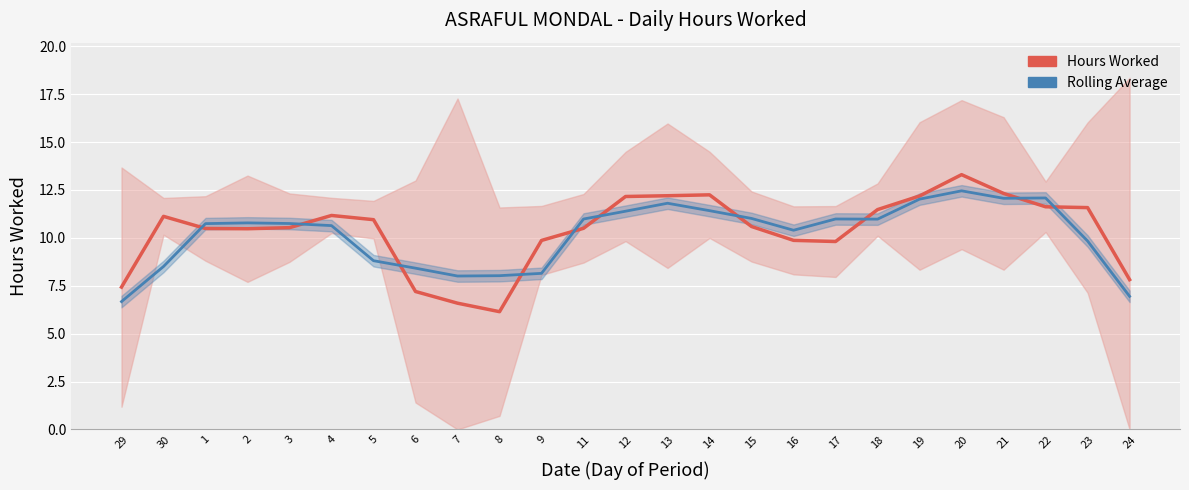

What is the difference between the Hours Worked values at 11 and 8?

4.4